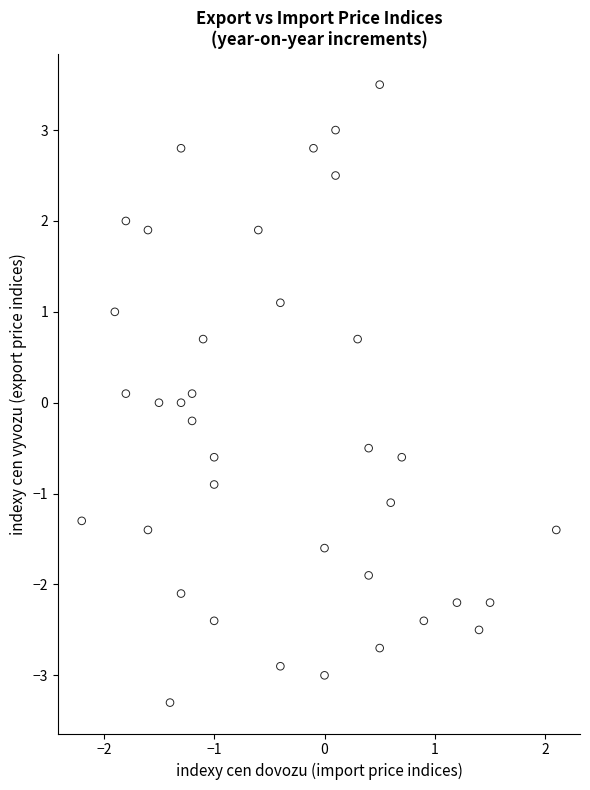

What is the range of Y values (max minus min)?

6.8